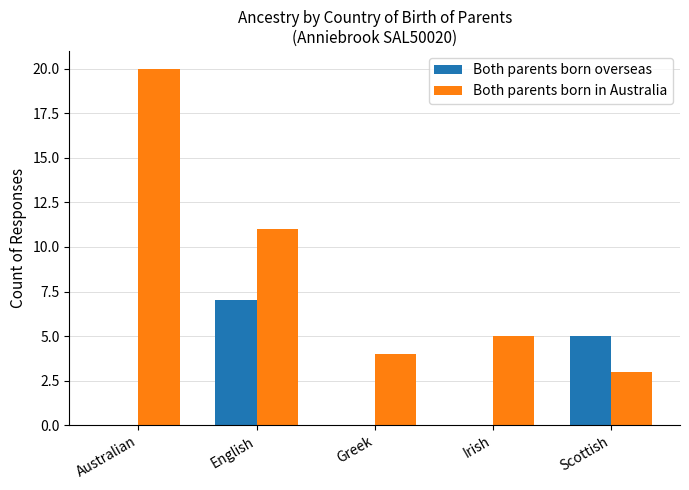

Which category has the highest value in the Both parents born overseas series?

English